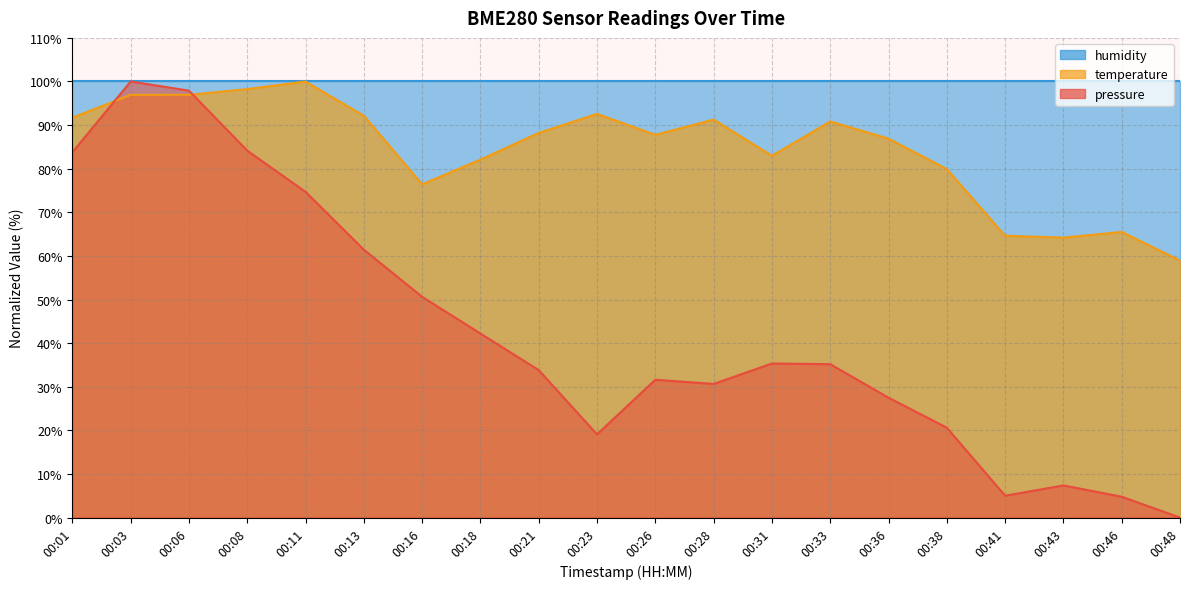

The value of temperature at 00:11 is 100.0. True or false?

True